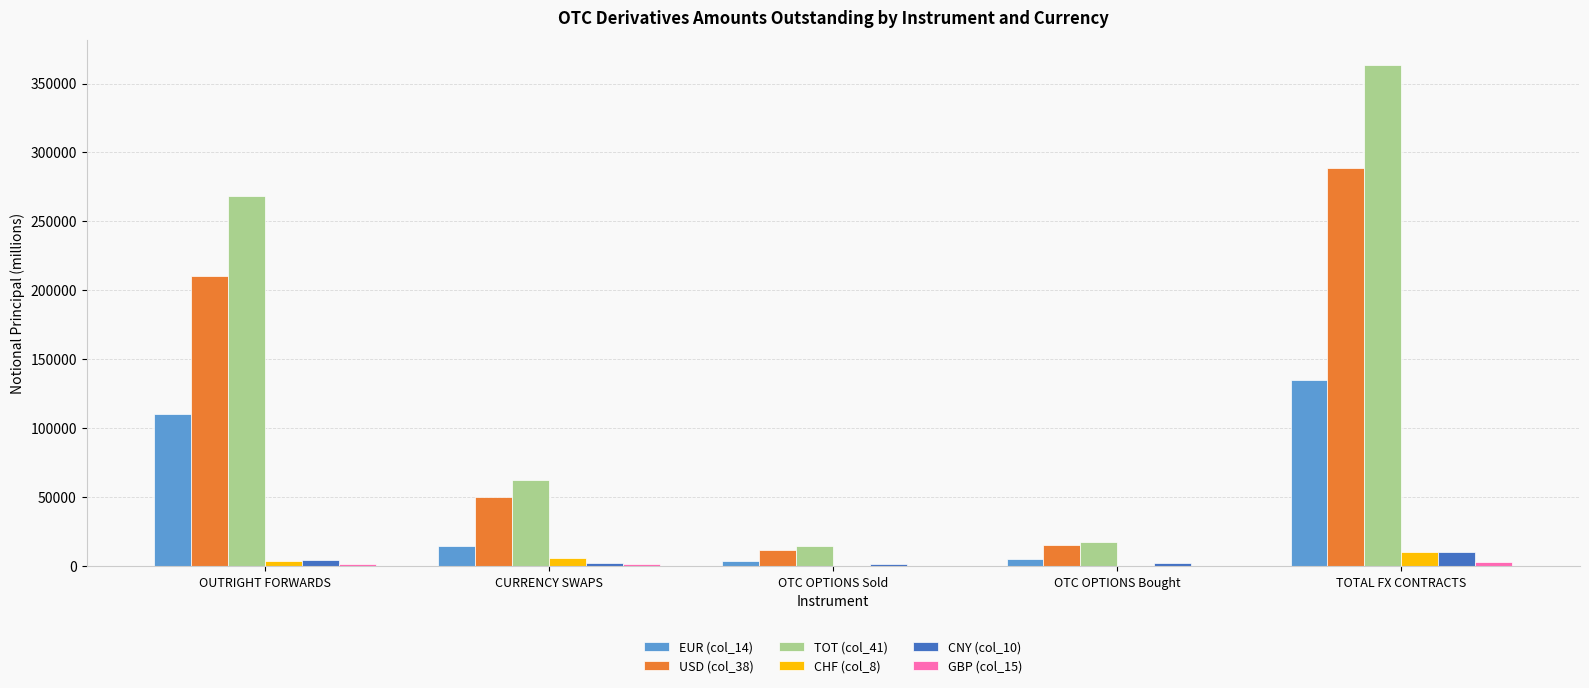

True or false: USD (col_38) has a value of 375298.5 at TOTAL FX CONTRACTS.

False